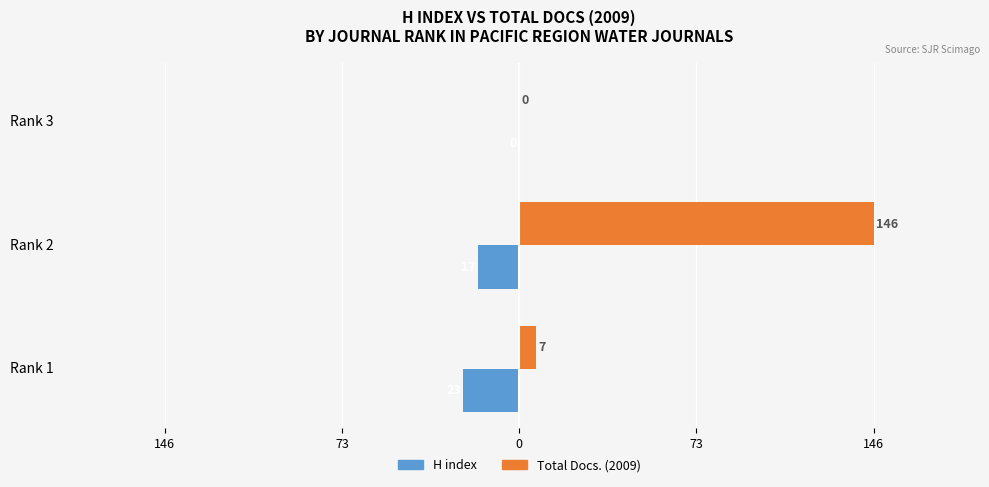

What are all the series names shown in the legend?

H index, Total Docs. (2009)